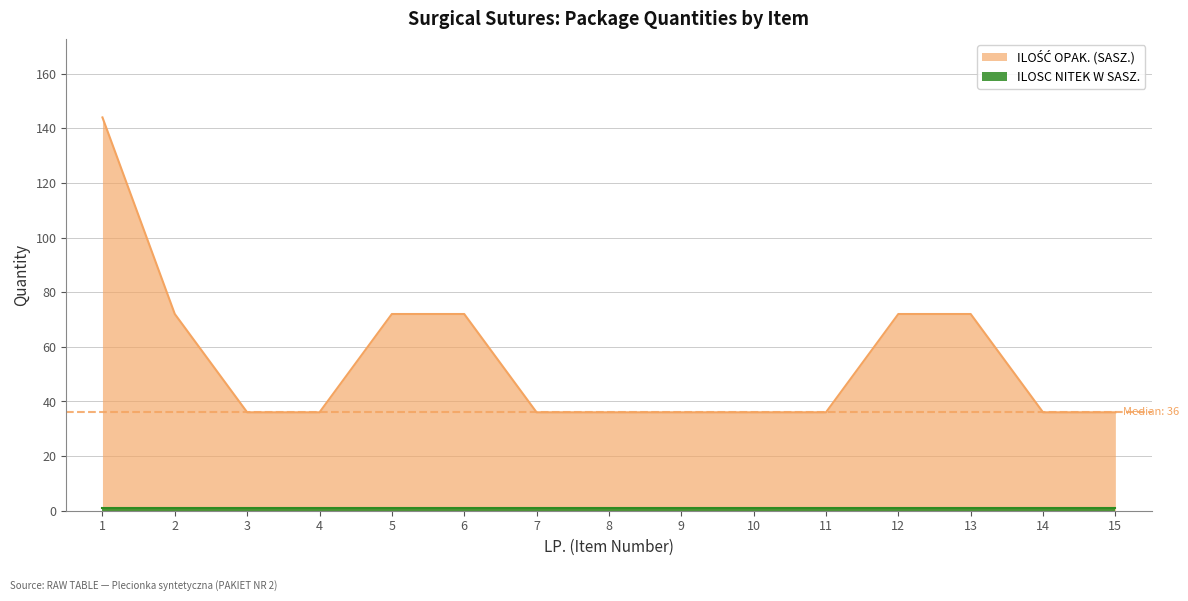

How many lines are shown in the chart?

2